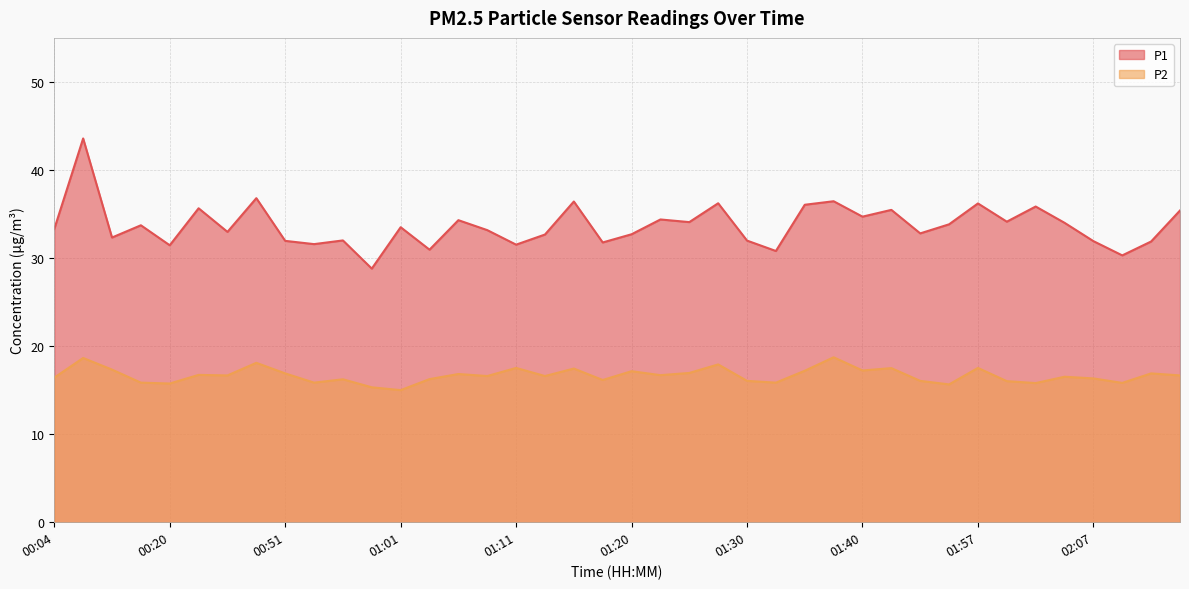

What is the greatest value displayed?

43.6